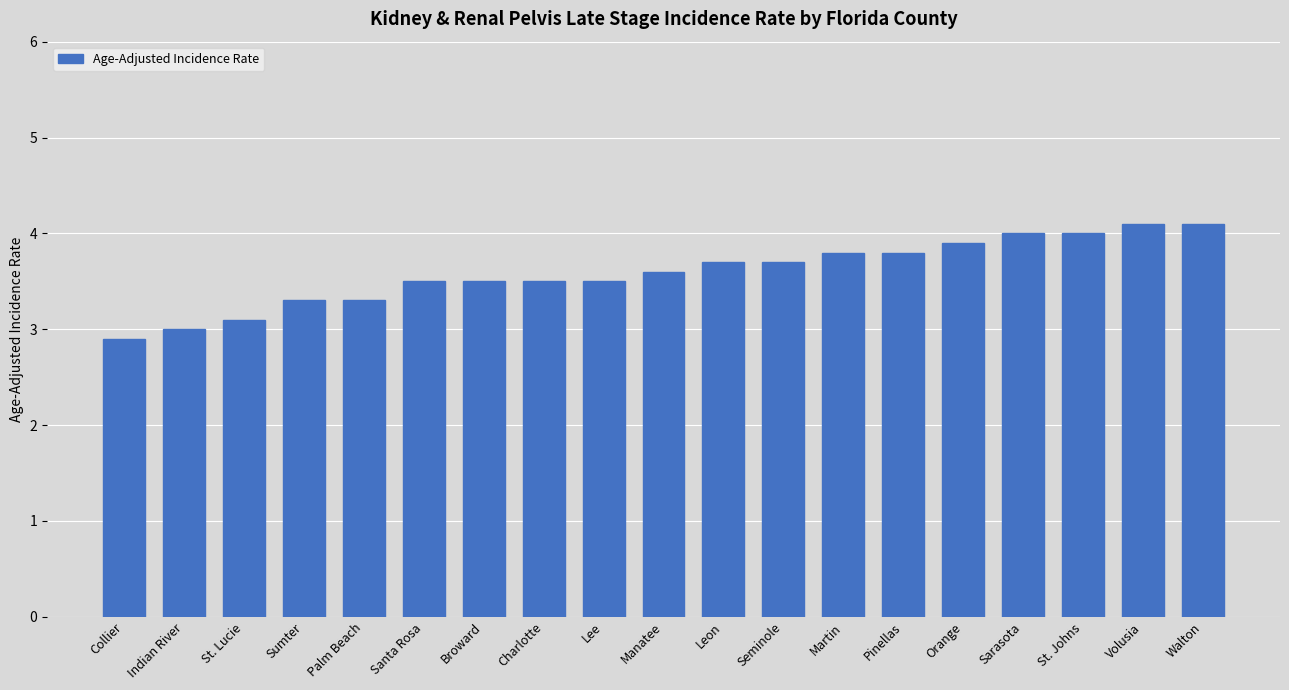

What is the value of the 17th bar from the left?

4.0